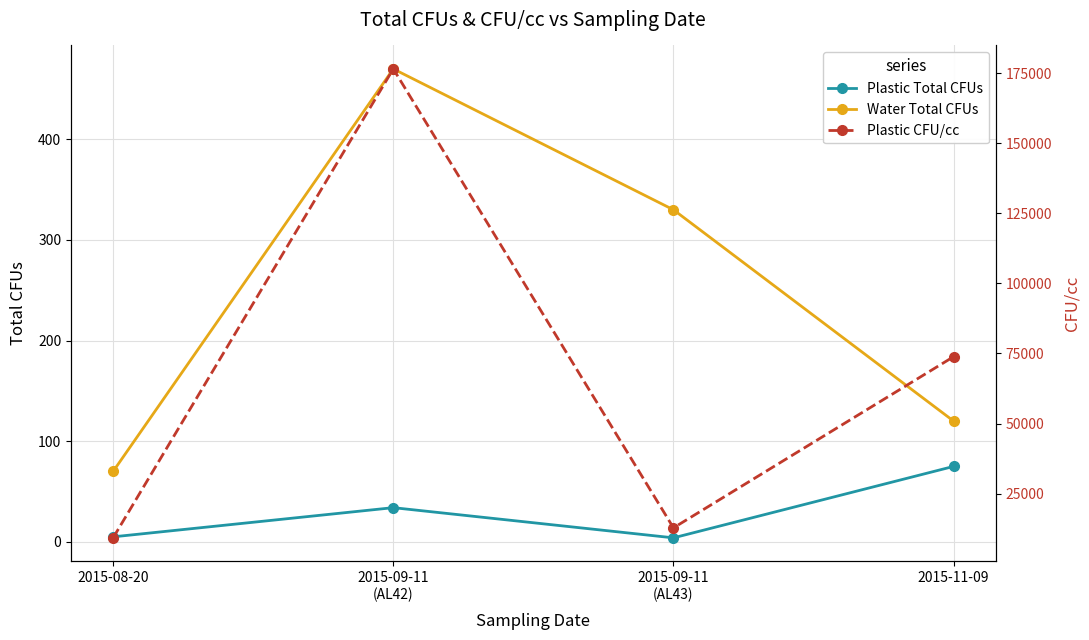

True or false: Plastic CFU/cc and Plastic Total CFUs cross at least once.

False